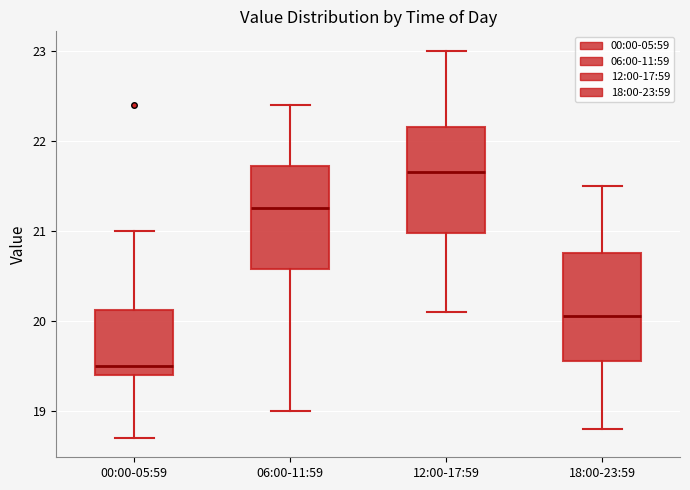

Which box's median line is the highest?

12:00-17:59